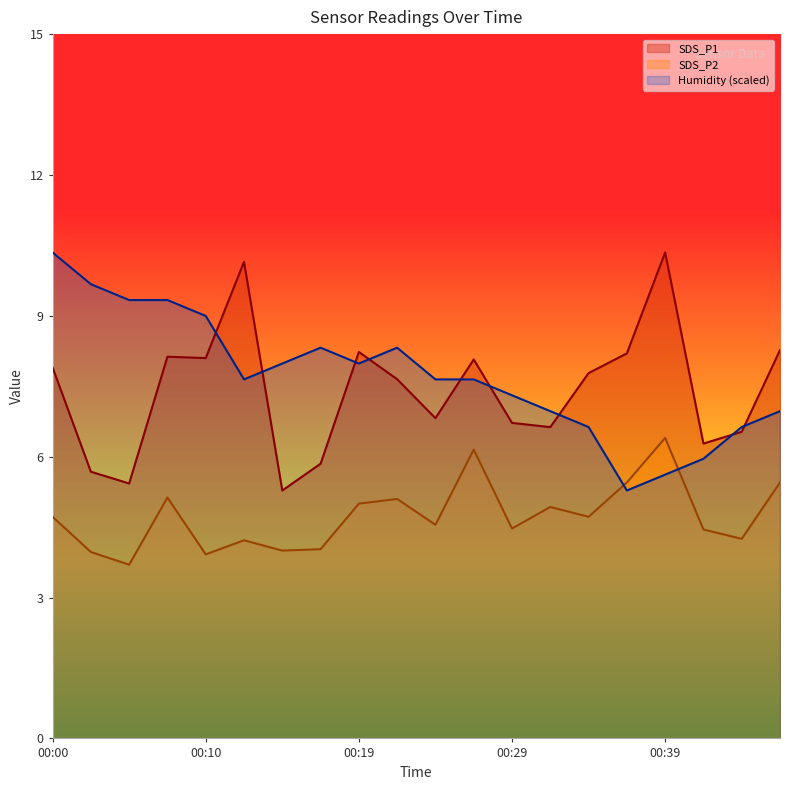

The SDS_P2 series shows 6.4 at 00:00. True or false?

False